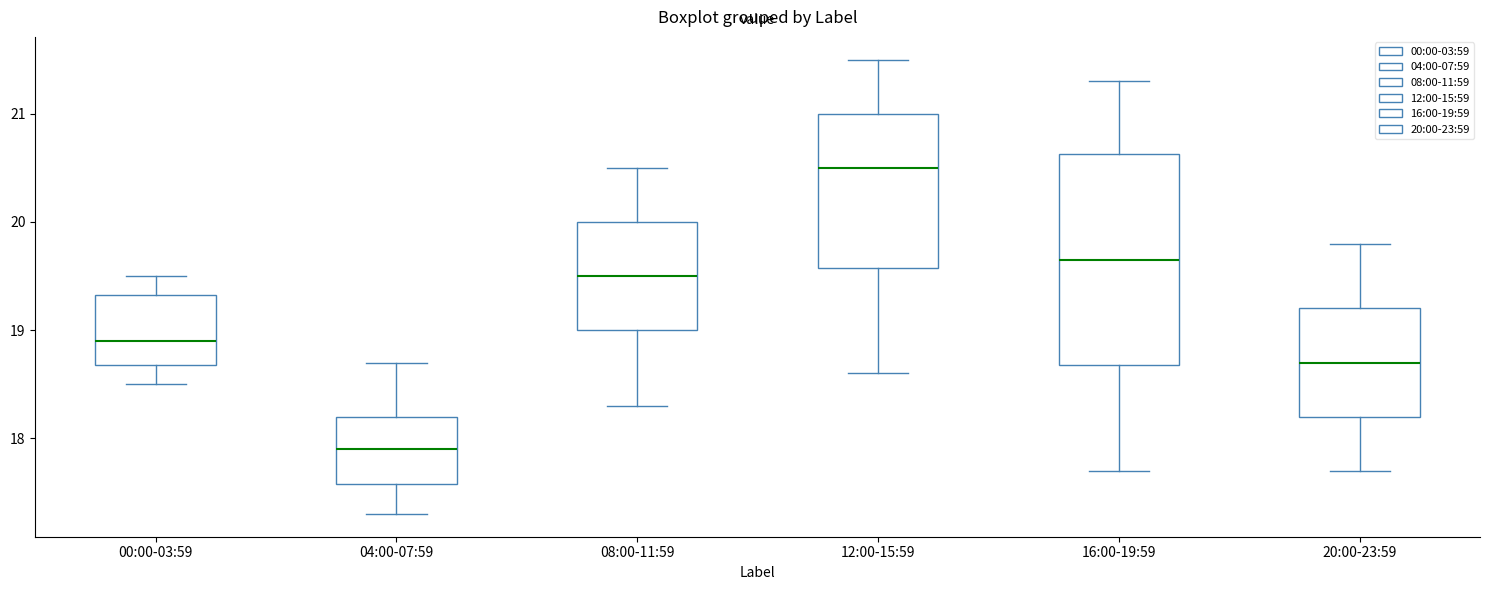

Reading left to right, transcribe this box plot: for each box, give where its median line is, the range the box spans, and where its two whiskers end, as read against the y-axis. The values are not printed on the chart, so give them approximately, as read against the axis.

00:00-03:59: median 18.9, box 18.7 to 19.3, whiskers 18.5 to 19.5
04:00-07:59: median 17.9, box 17.6 to 18.2, whiskers 17.3 to 18.7
08:00-11:59: median 19.5, box 19.0 to 20.0, whiskers 18.3 to 20.5
12:00-15:59: median 20.5, box 19.6 to 21.0, whiskers 18.6 to 21.5
16:00-19:59: median 19.7, box 18.7 to 20.6, whiskers 17.7 to 21.3
20:00-23:59: median 18.7, box 18.2 to 19.2, whiskers 17.7 to 19.8